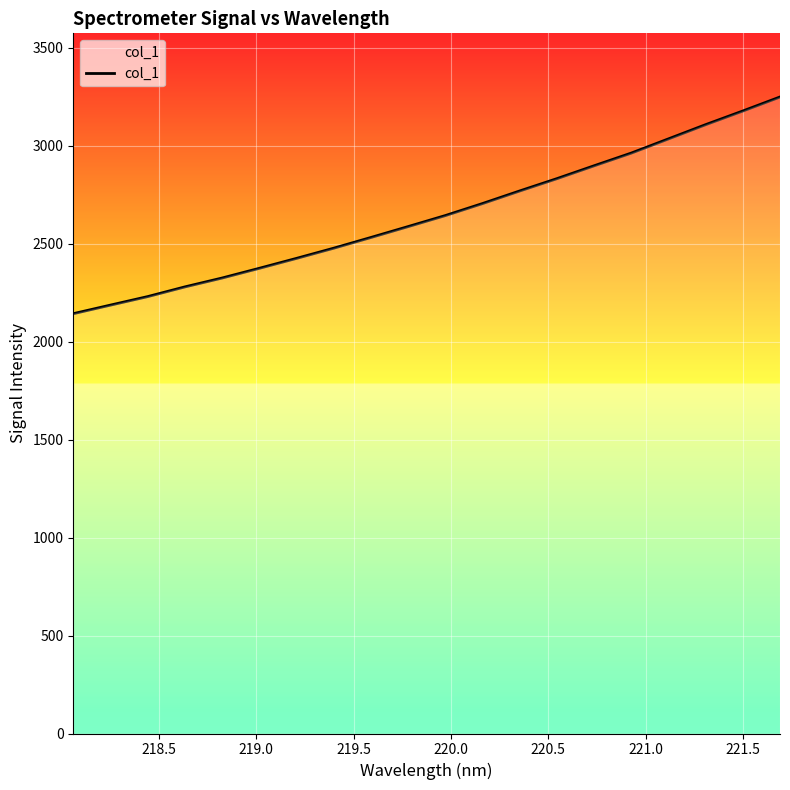

What is the smallest value displayed?

2143.5